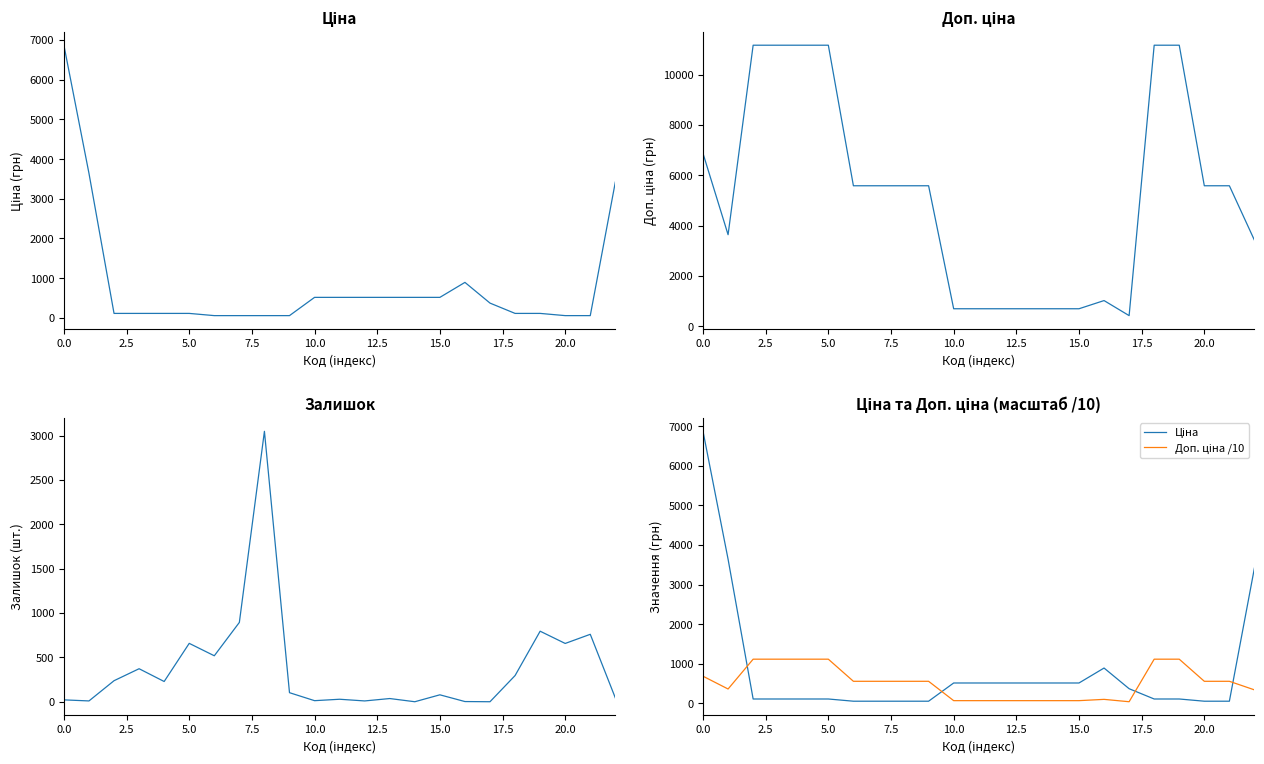

How many lines are shown in the chart?

4